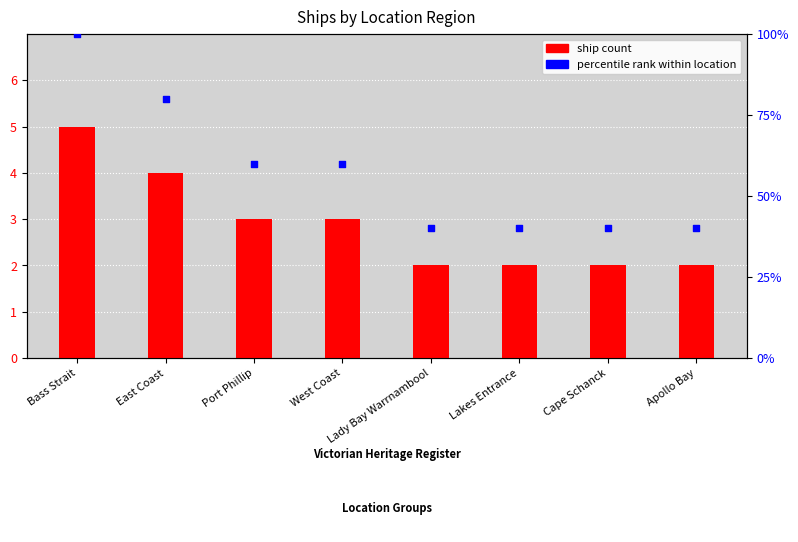

Which series reaches the minimum Y coordinate?

ship count